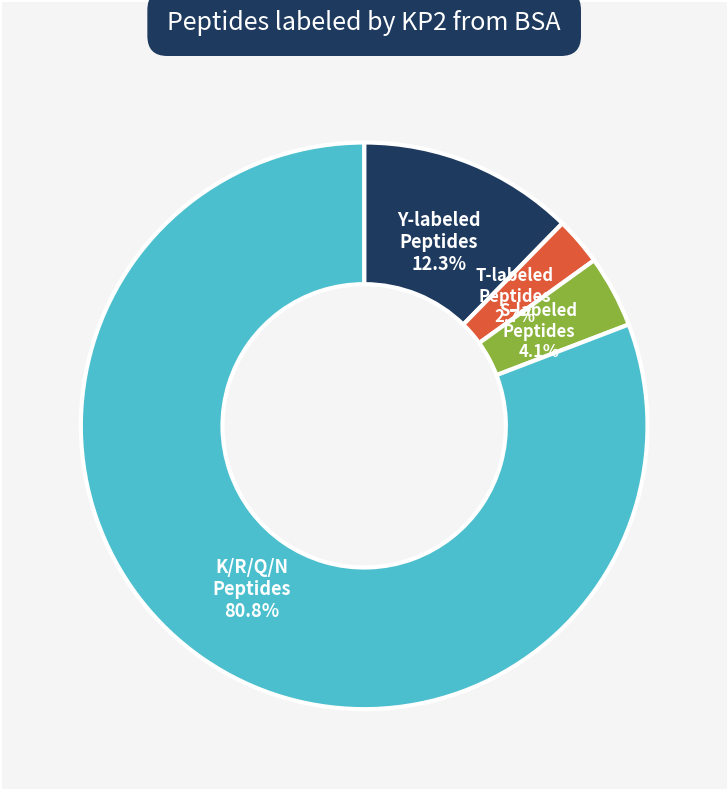

Does any single category account for the majority?

Yes